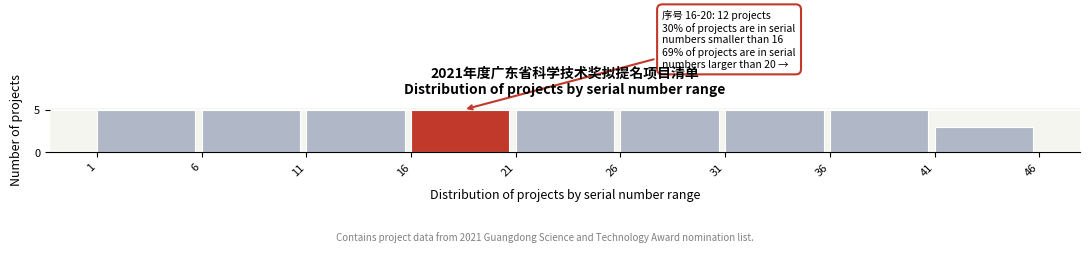

Reading left to right, extract all data points from this chart.

1=5	6=5	11=5	16=5	21=5	26=5	31=5	36=5	41=3